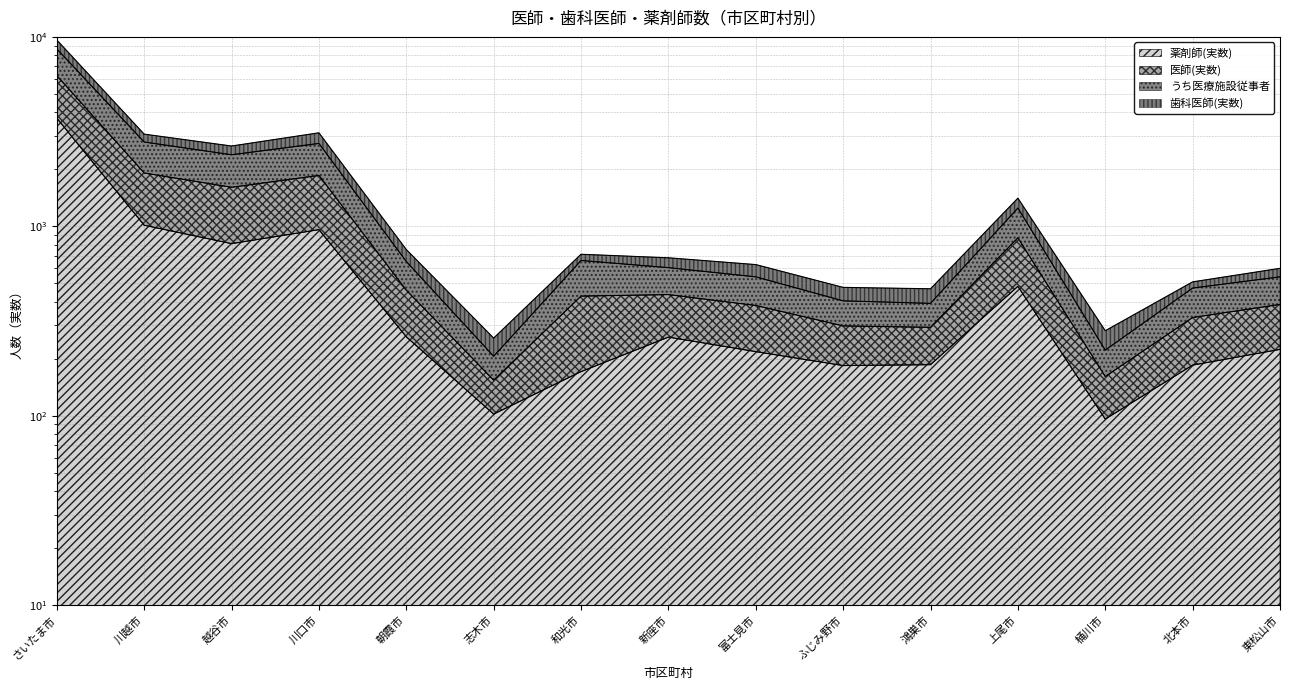

What is the minimum value for 薬剤師(実数)?

96